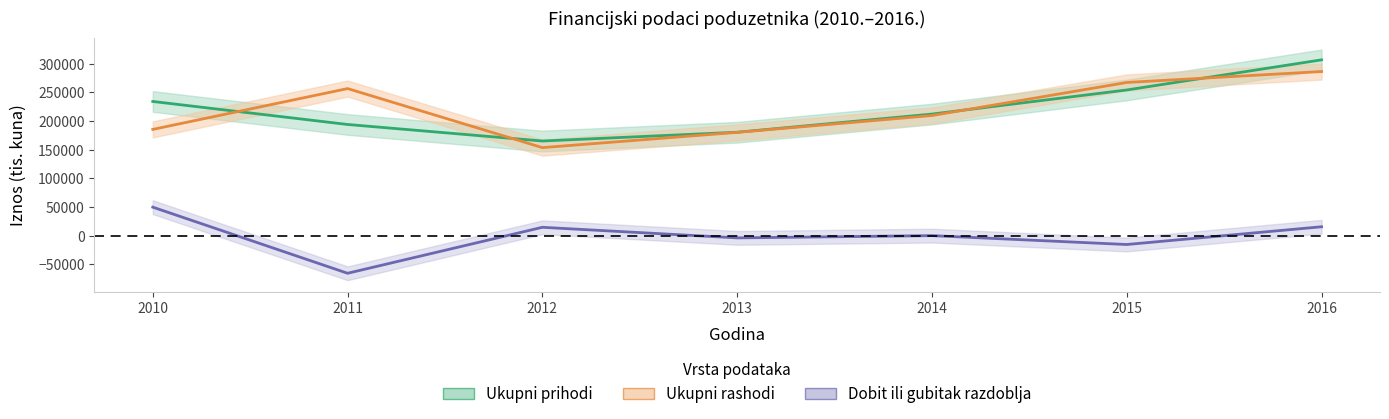

Between 2012 and 2010, which is larger?

2010